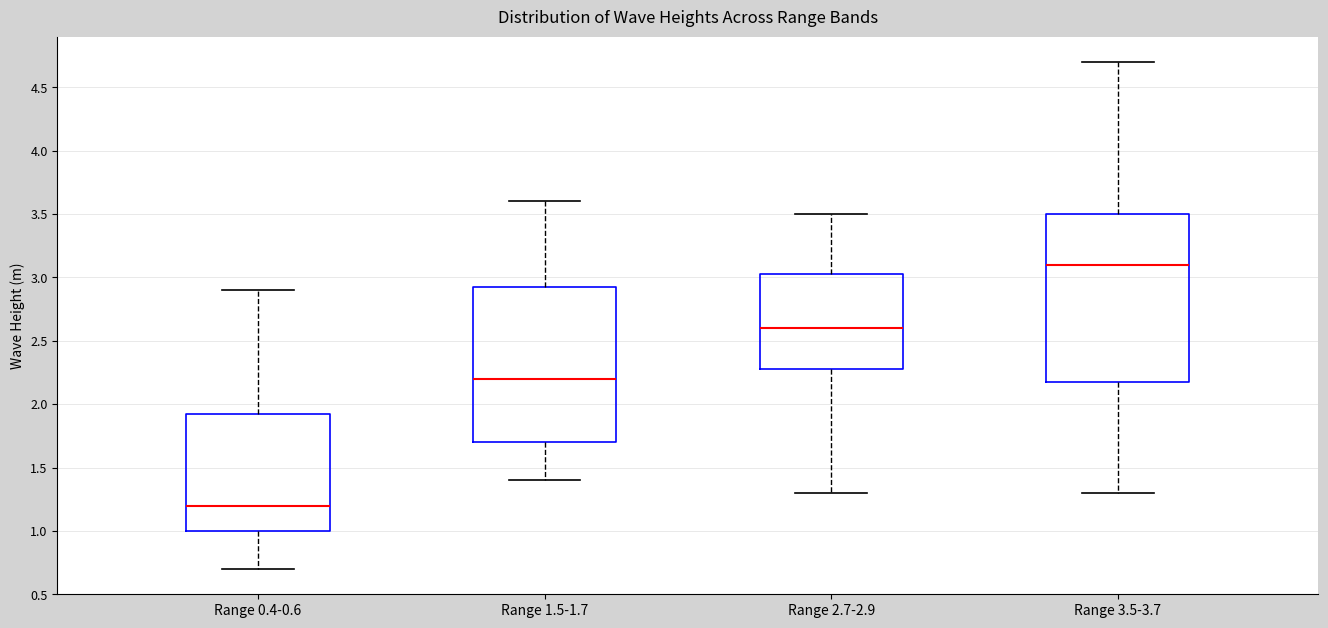

Where is the lower edge of the box for Range 3.5-3.7 on the y-axis? The values are not printed on the chart, so give them approximately, as read against the axis.

2.20